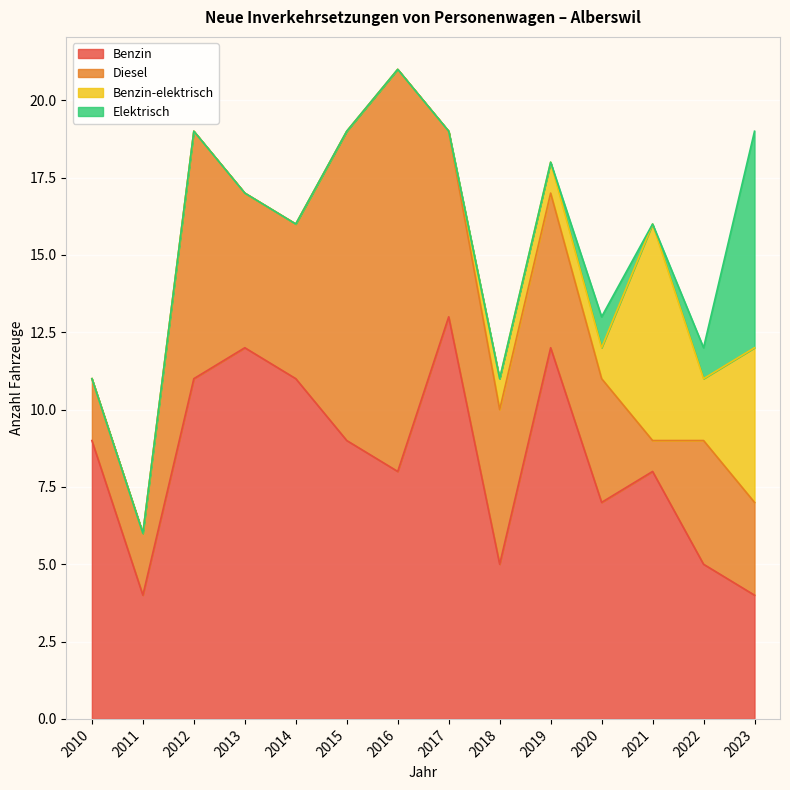

Count the Benzin-elektrisch values in the range 0 to 1.

11